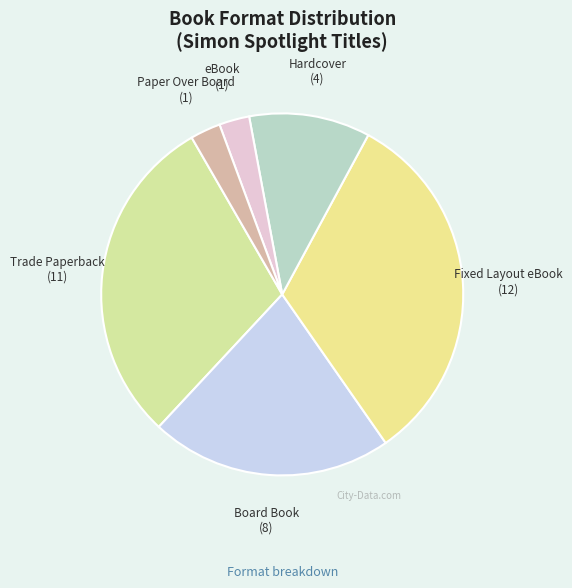

Combined, do Paper Over Board and Hardcover account for over 50%?

No